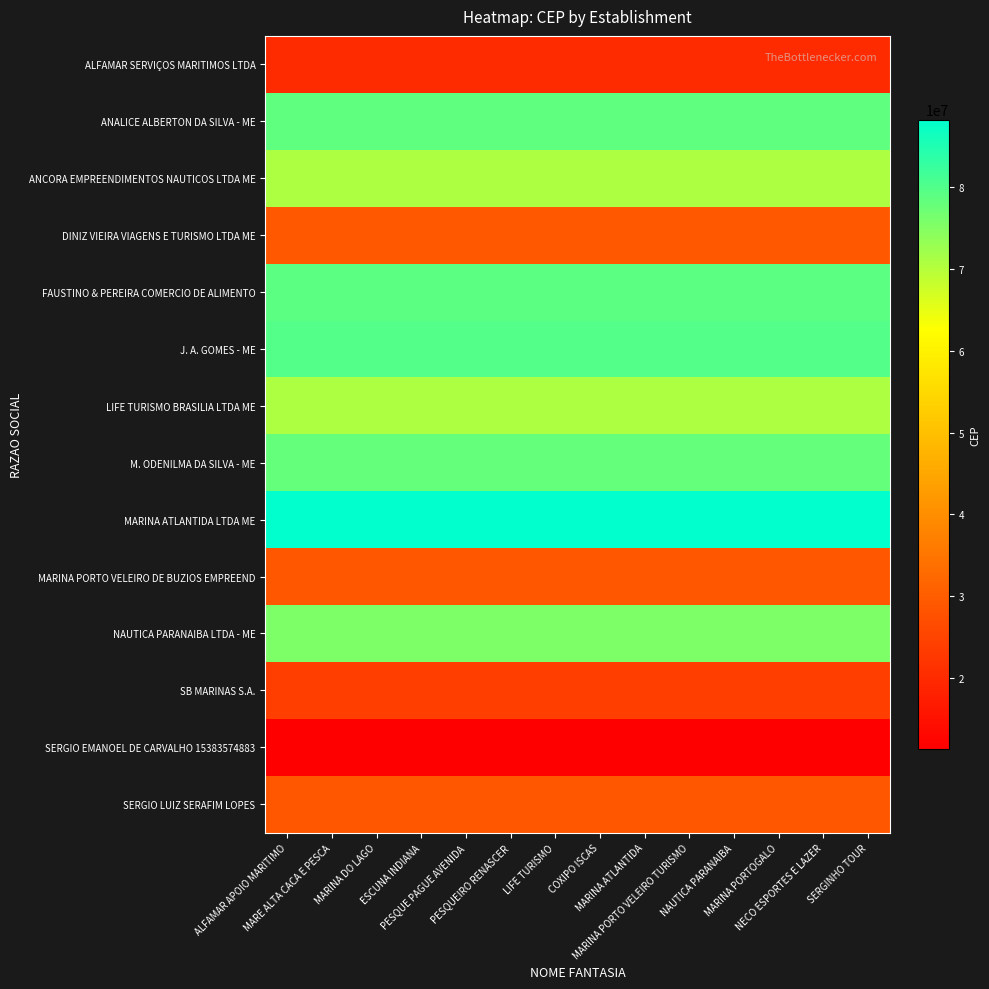

What is the difference between the highest and lowest values at MARINA PORTO VELEIRO TURISMO?

76829400